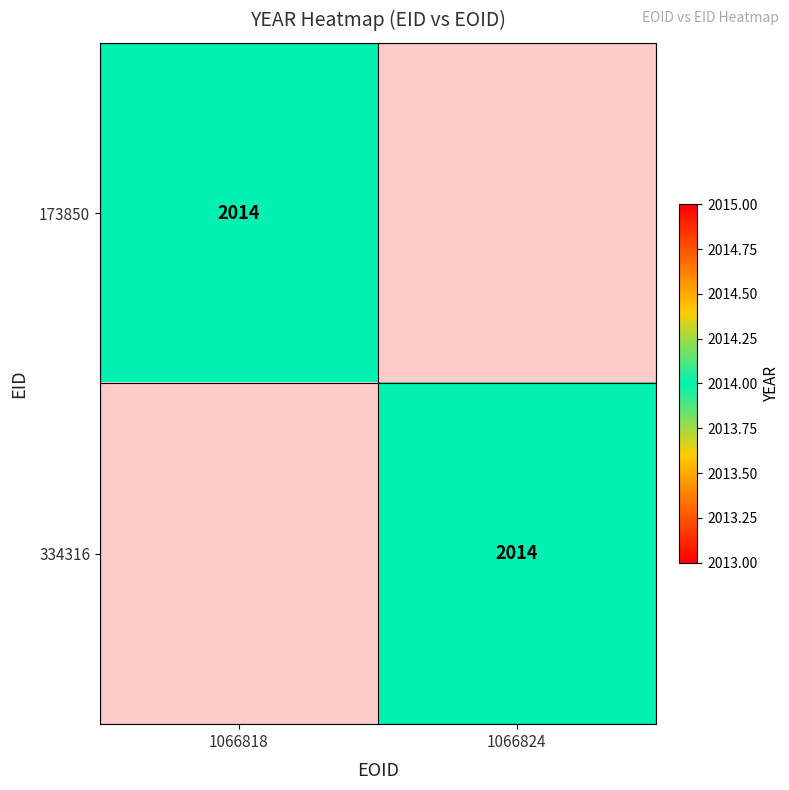

Is it true that 334316 equals 2014 at 1066824?

True